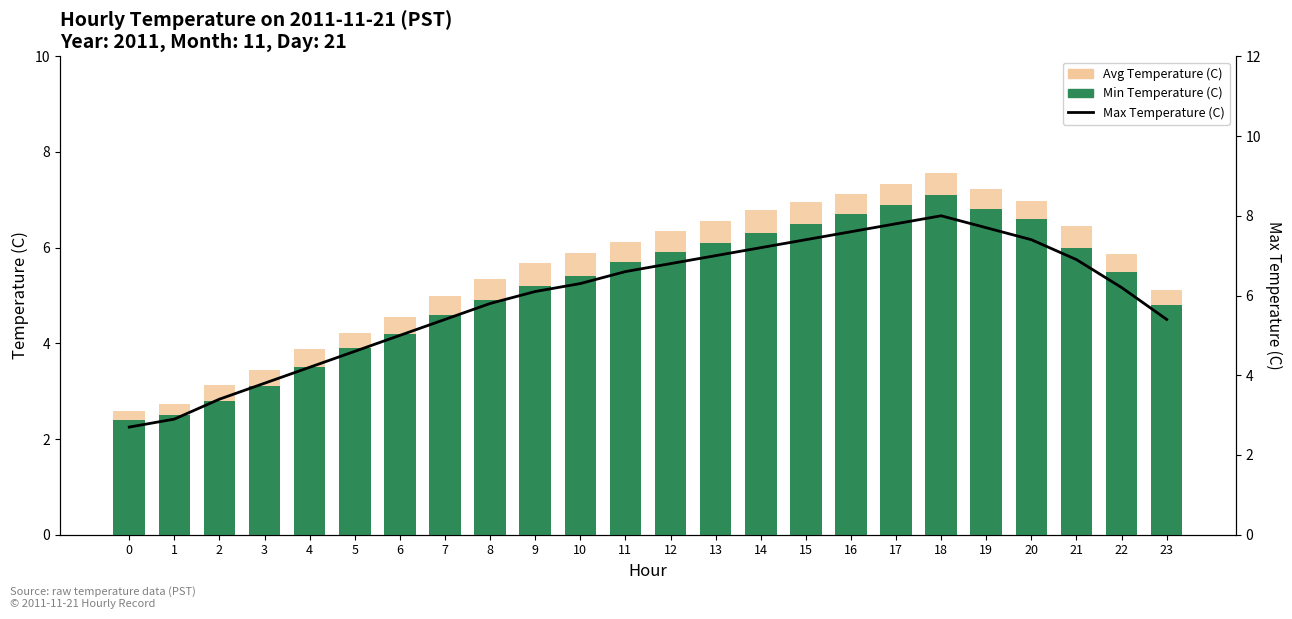

What is the sum of all Max Temperature (C) values?

142.2